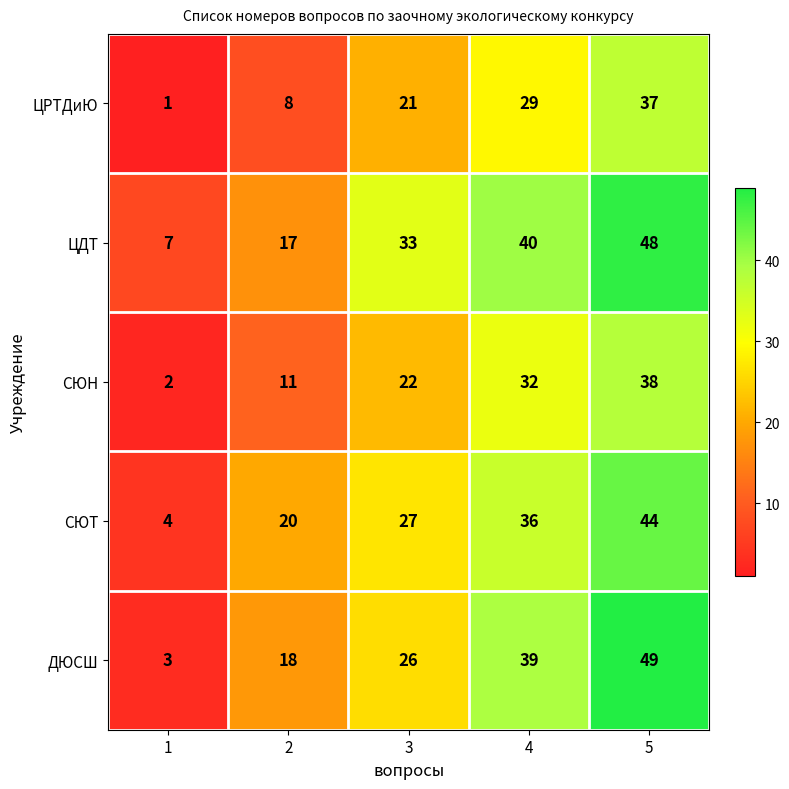

What is the smallest value displayed?

1